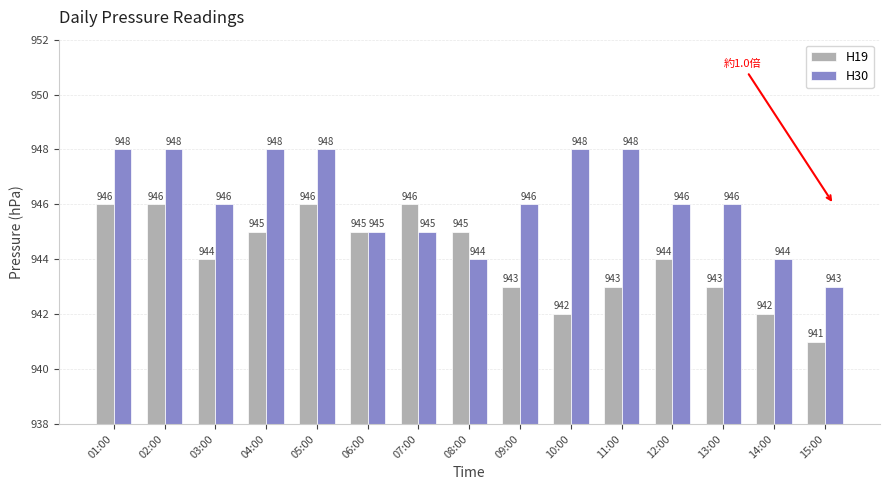

What is the label of the 8th bar from the left?

08:00